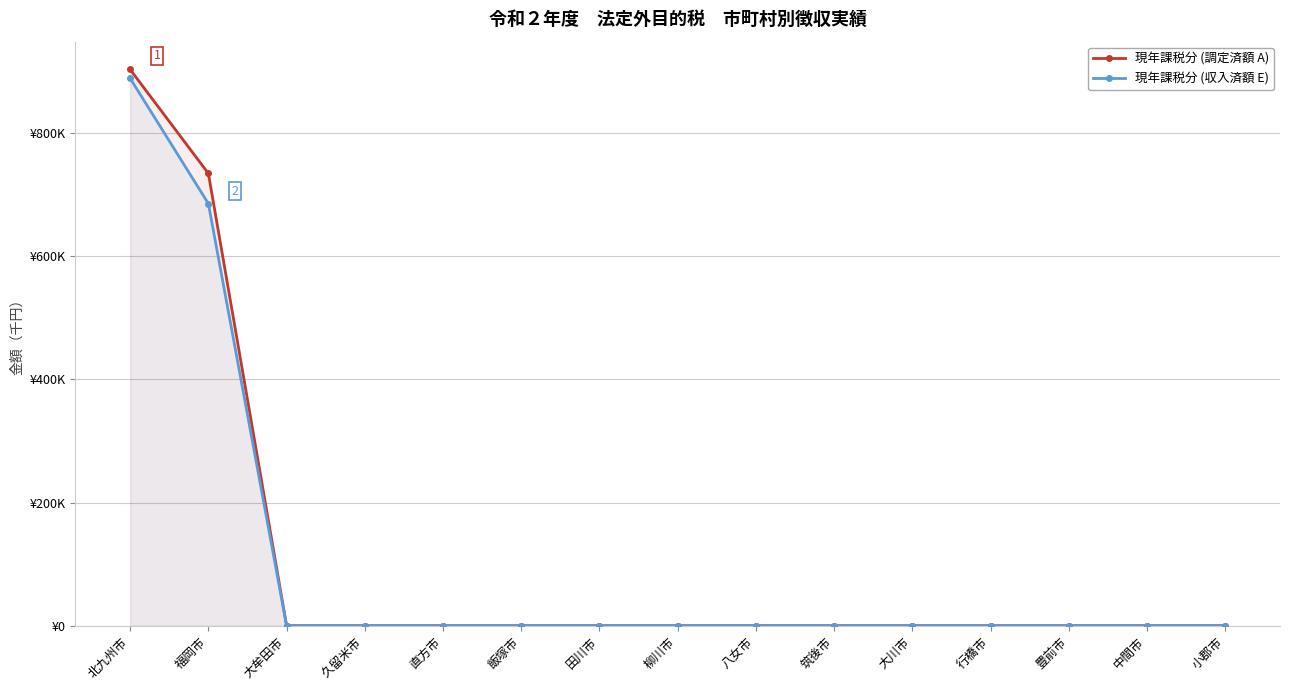

The 現年課税分 (収入済額 E) series shows 0 at 中間市. True or false?

True